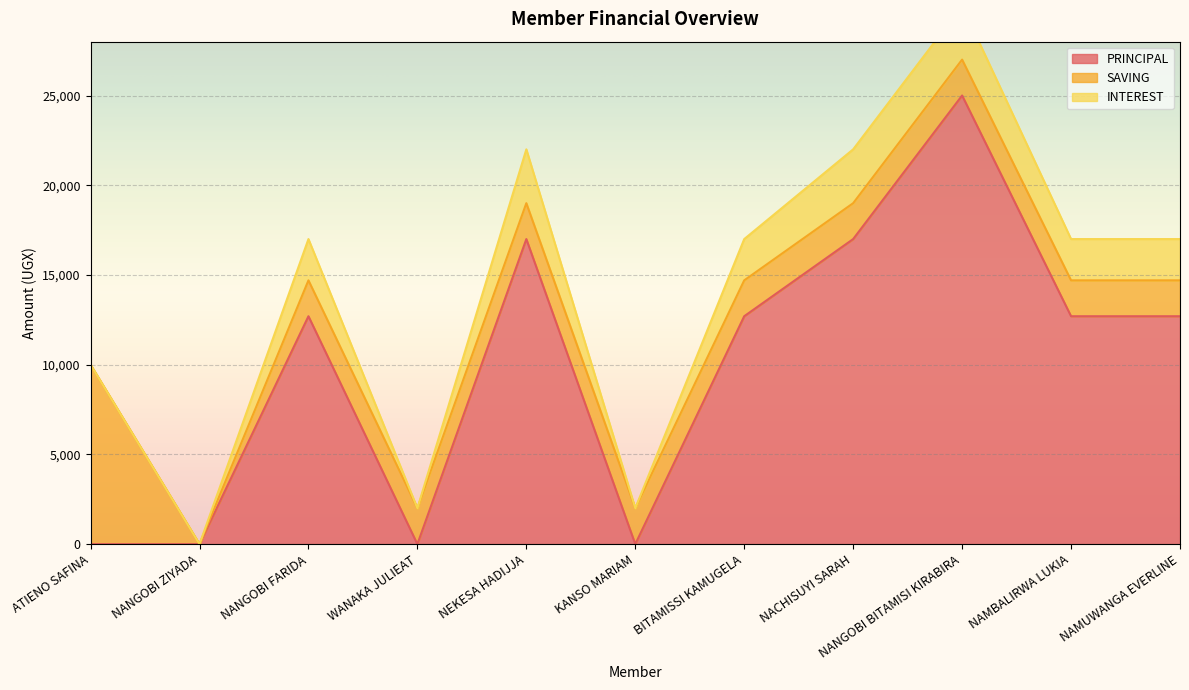

What are all the series names shown in the legend?

PRINCIPAL, SAVING, INTEREST